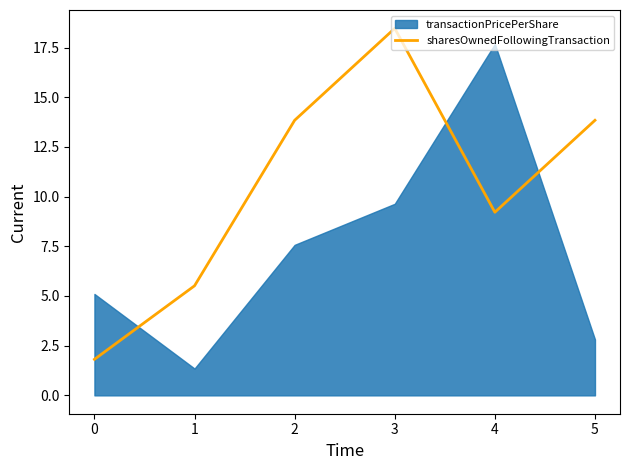

How many lines are shown in the chart?

1